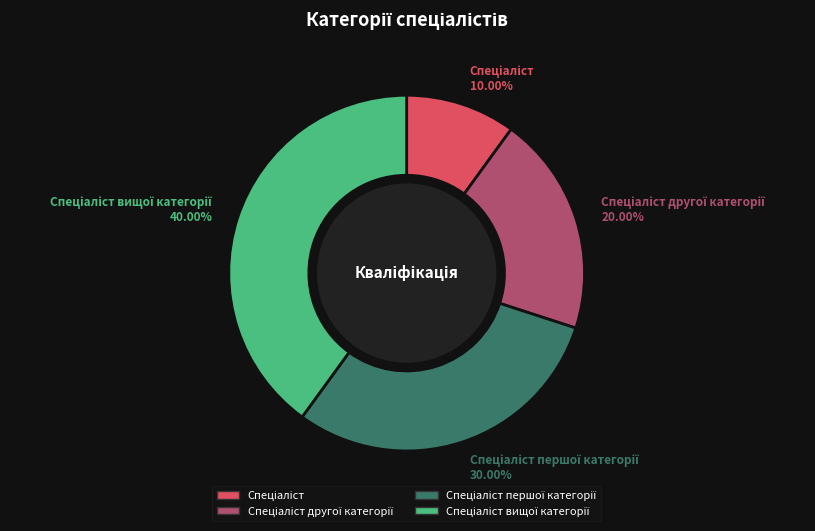

Does any single category account for the majority?

No